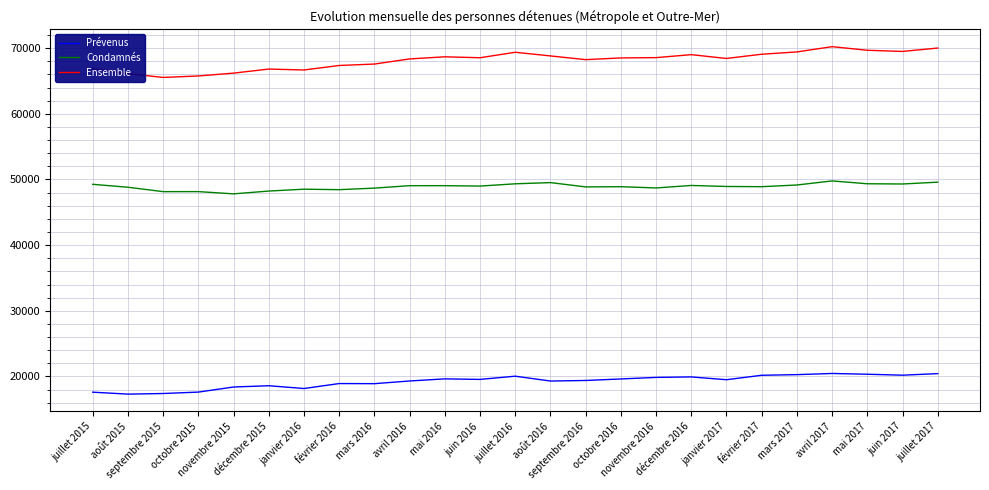

Is the value of Ensemble at novembre 2016 greater than the value of Condamnés at janvier 2017?

Yes